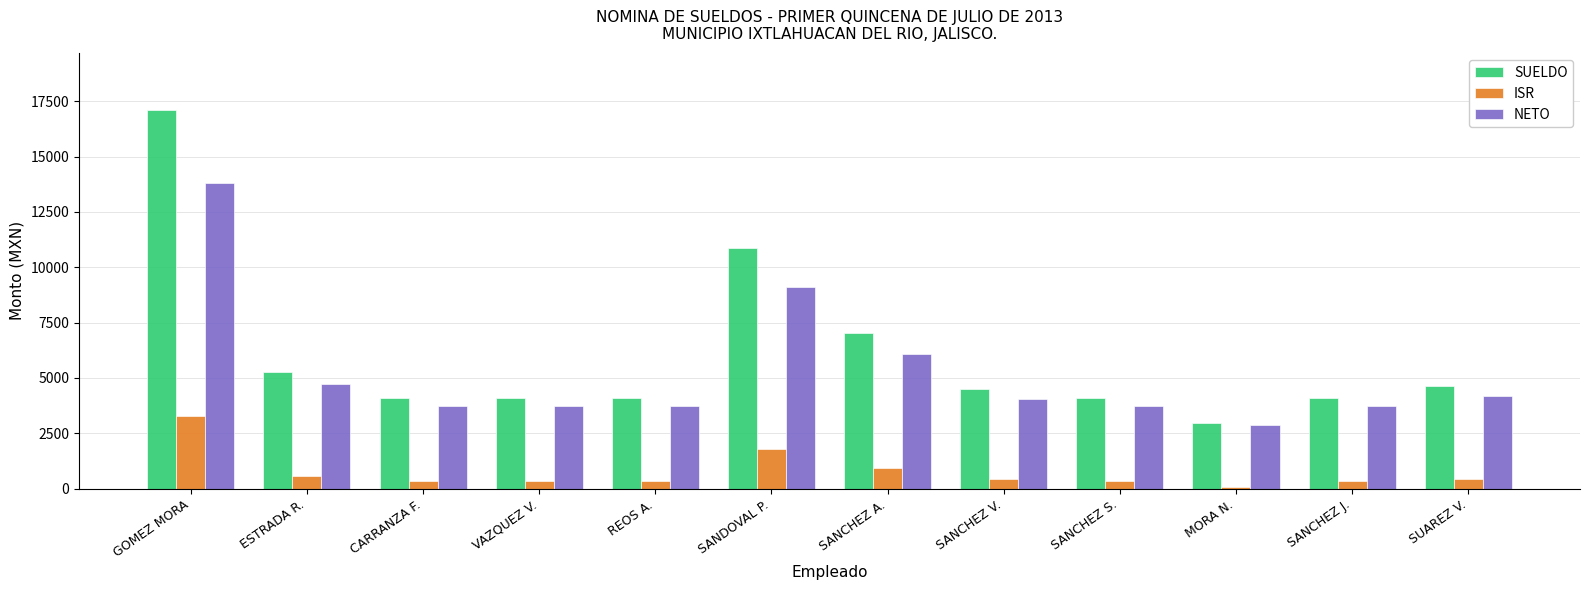

Which category has the highest value in the ISR series?

GOMEZ MORA